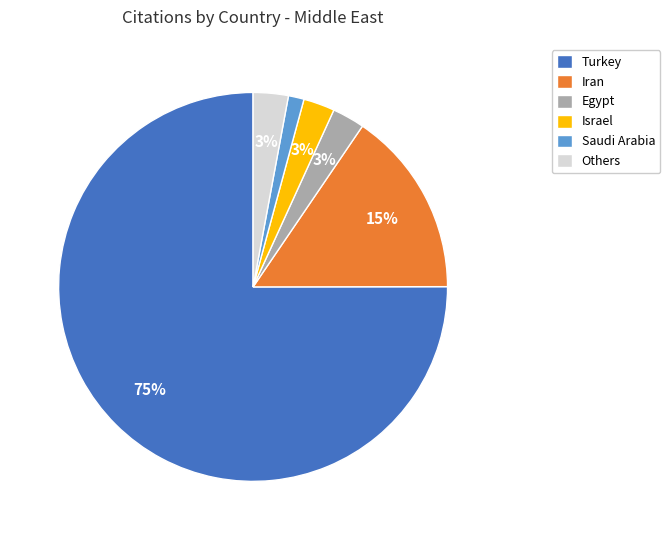

Which category has the biggest portion of the pie?

Turkey